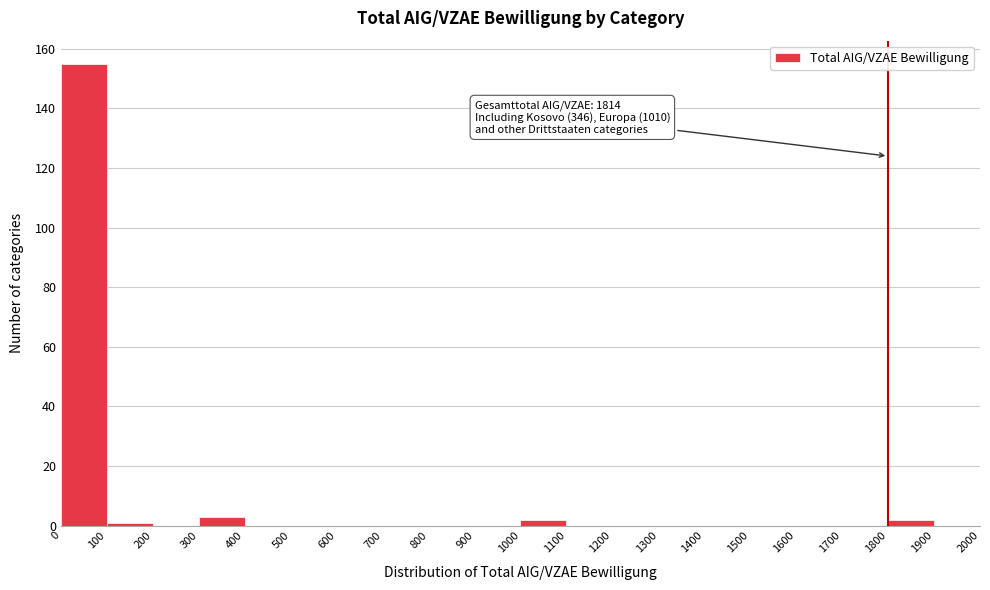

Which range on the x-axis has the tallest bar?

0 to 100